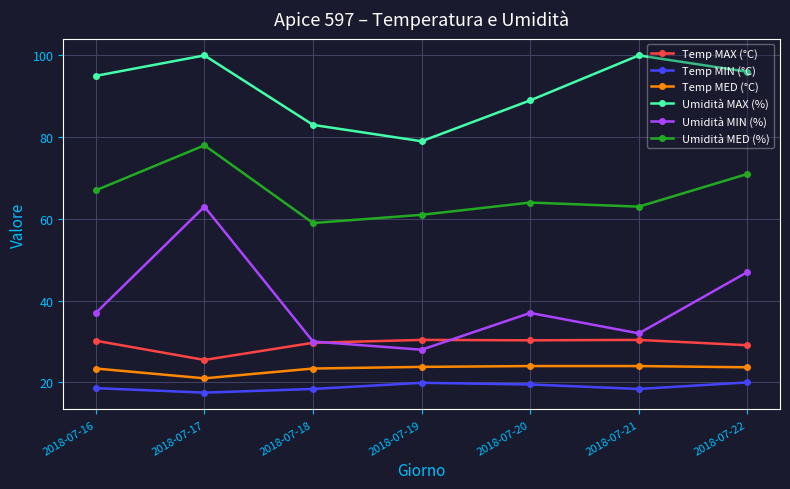

What is the difference between the maximum and minimum values in the Temp MAX (°C) series?

4.9